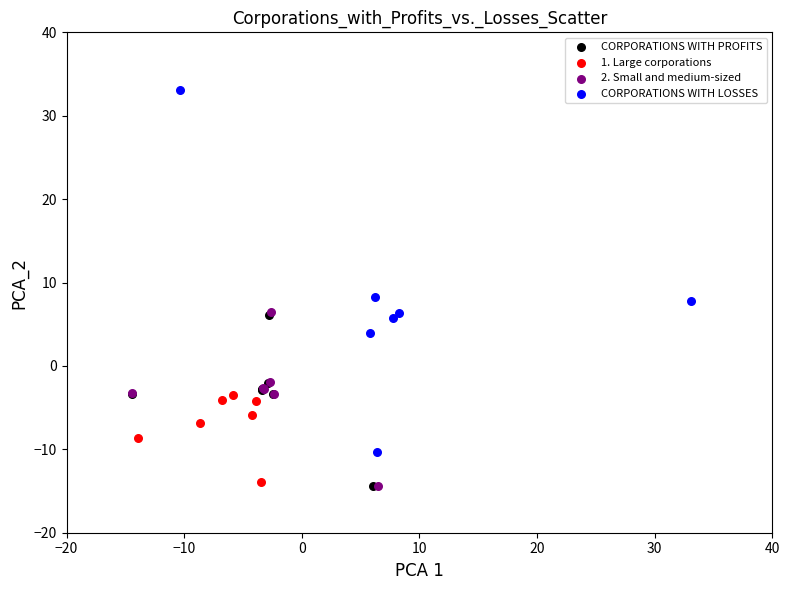

Which series has the widest spread of Y values?

CORPORATIONS WITH LOSSES